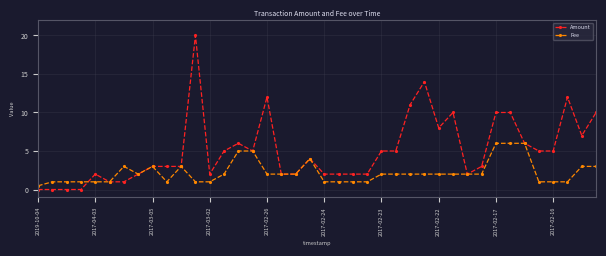

What is the highest value of the Amount series?

20.0